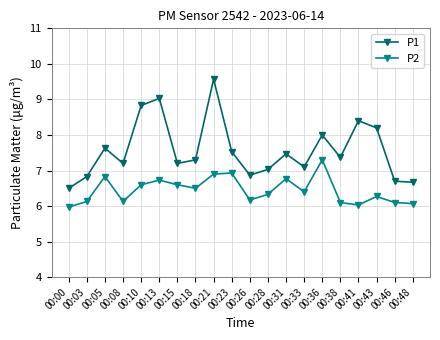

Reading left to right, transcribe all the data shown in this chart.

P1: 6.5	6.8	7.6	7.2	8.8	9.0	7.2	7.3	9.6	7.5	6.9	7.0	7.5	7.1	8.0	7.4	8.4	8.2	6.7	6.7
P2: 6.0	6.1	6.8	6.1	6.6	6.7	6.6	6.5	6.9	6.9	6.2	6.3	6.8	6.4	7.3	6.1	6.0	6.3	6.1	6.1